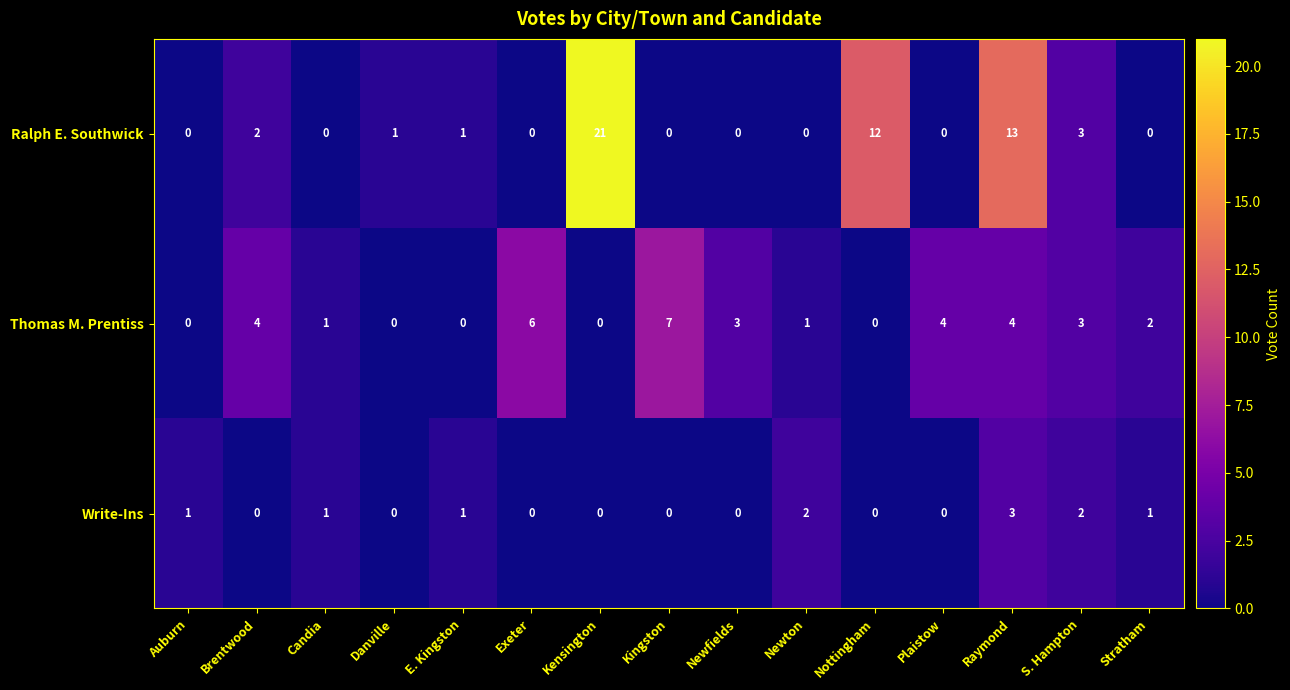

How many distinct data groups are displayed?

3